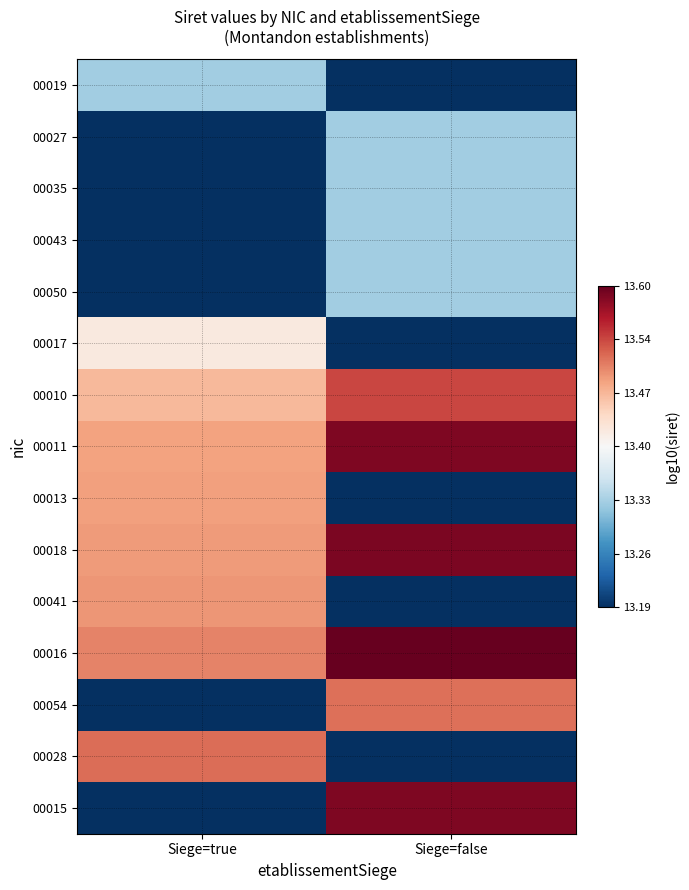

Reading right to left, list all the values displayed in this chart.

00019: Siege=false=13.2	Siege=true=13.3
00027: Siege=false=13.3	Siege=true=13.2
00035: Siege=false=13.3	Siege=true=13.2
00043: Siege=false=13.3	Siege=true=13.2
00050: Siege=false=13.3	Siege=true=13.2
00017: Siege=false=13.2	Siege=true=13.4
00010: Siege=false=13.5	Siege=true=13.5
00011: Siege=false=13.6	Siege=true=13.5
00013: Siege=false=13.2	Siege=true=13.5
00018: Siege=false=13.6	Siege=true=13.5
00041: Siege=false=13.2	Siege=true=13.5
00016: Siege=false=13.6	Siege=true=13.5
00054: Siege=false=13.5	Siege=true=13.2
00028: Siege=false=13.2	Siege=true=13.5
00015: Siege=false=13.6	Siege=true=13.2